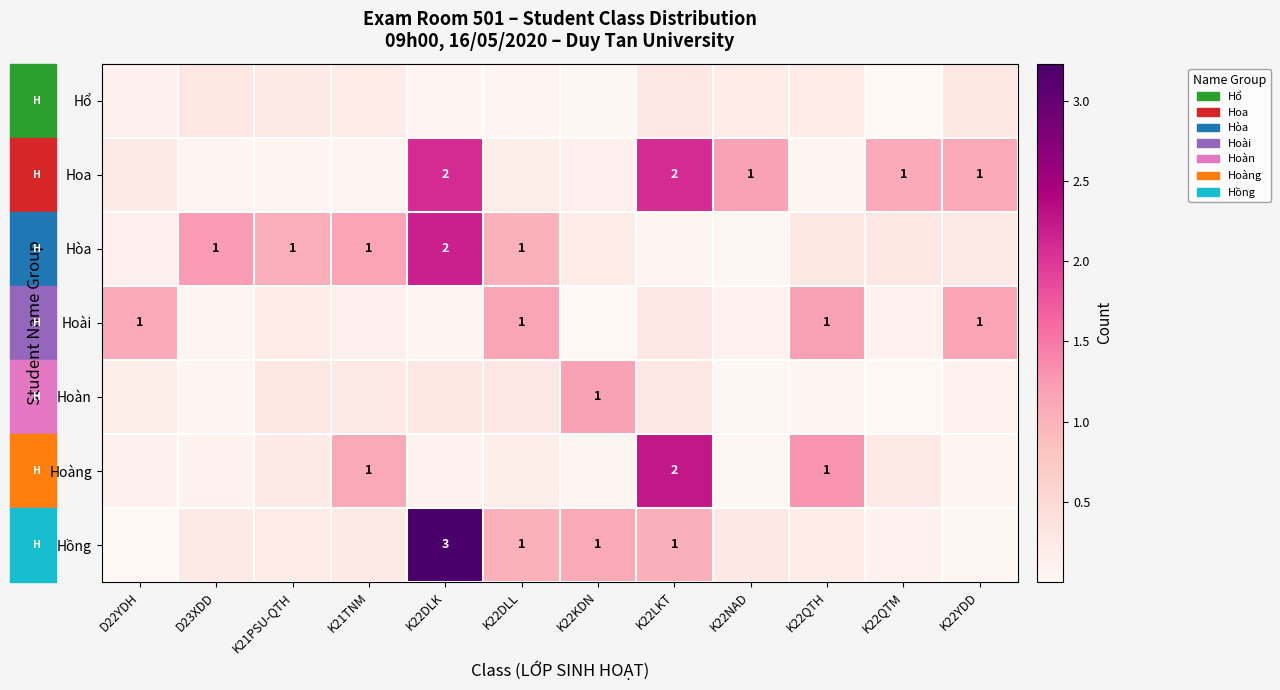

What is the sum of the Hồng values at K22DLL and K22QTH?

1.2